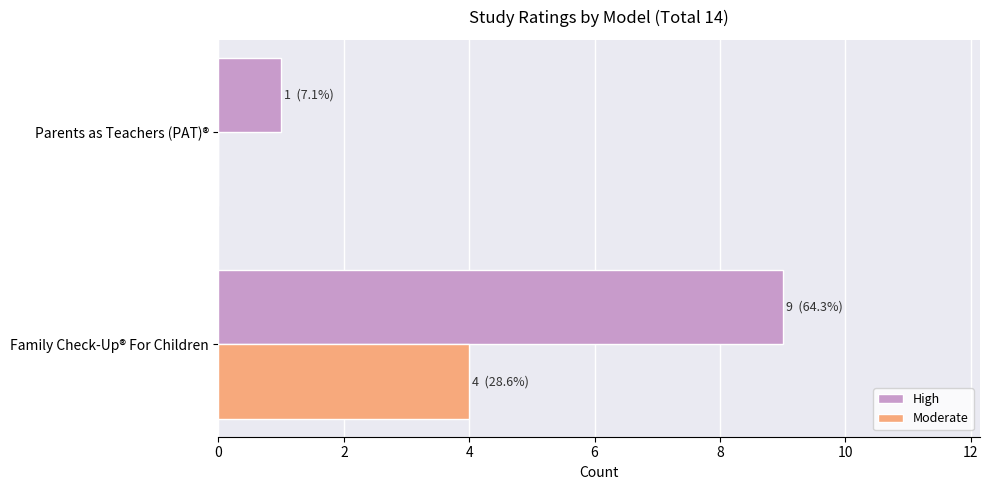

Which series changed the most between Family Check-Up® For Children and Parents as Teachers (PAT)®?

High